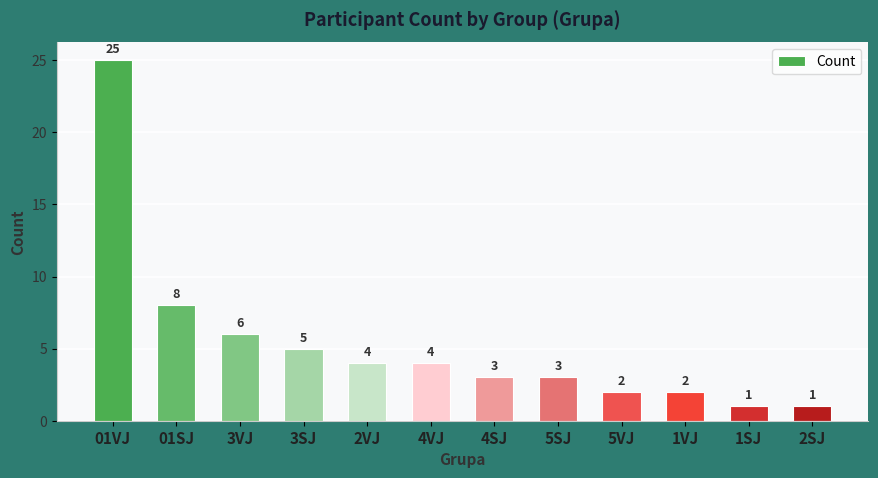

Which category has the highest value across all series?

01VJ